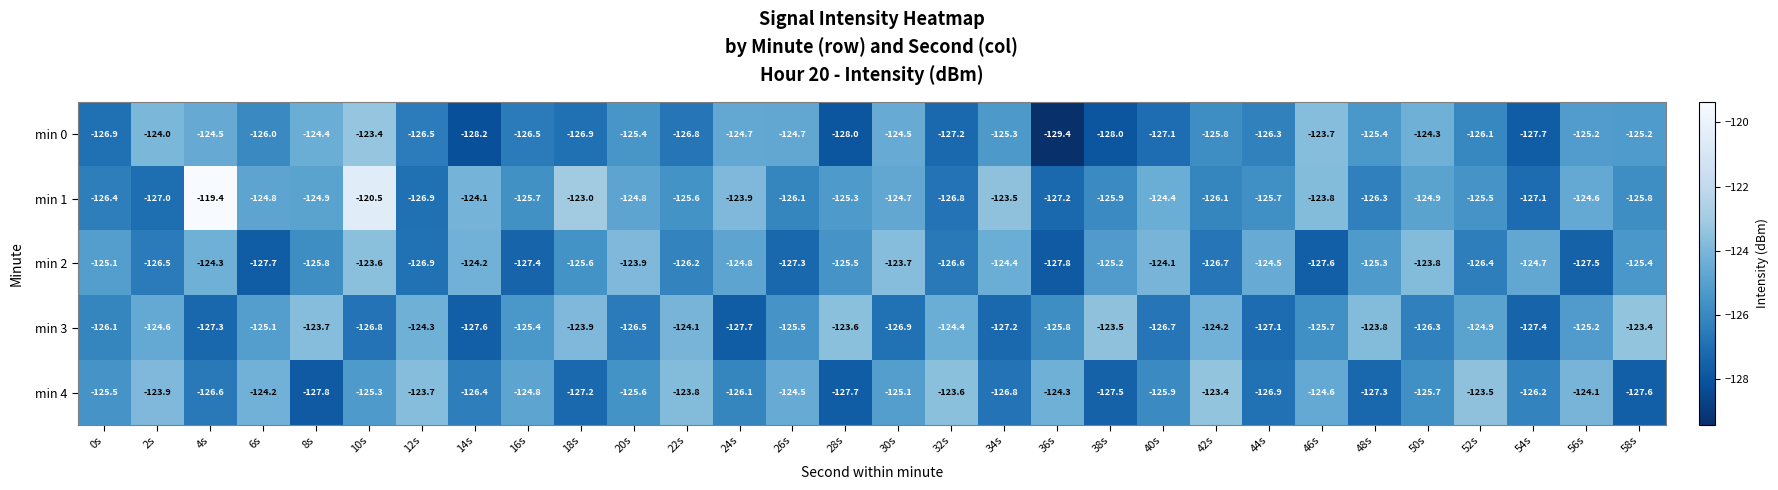

What is the smallest value displayed?

-129.4